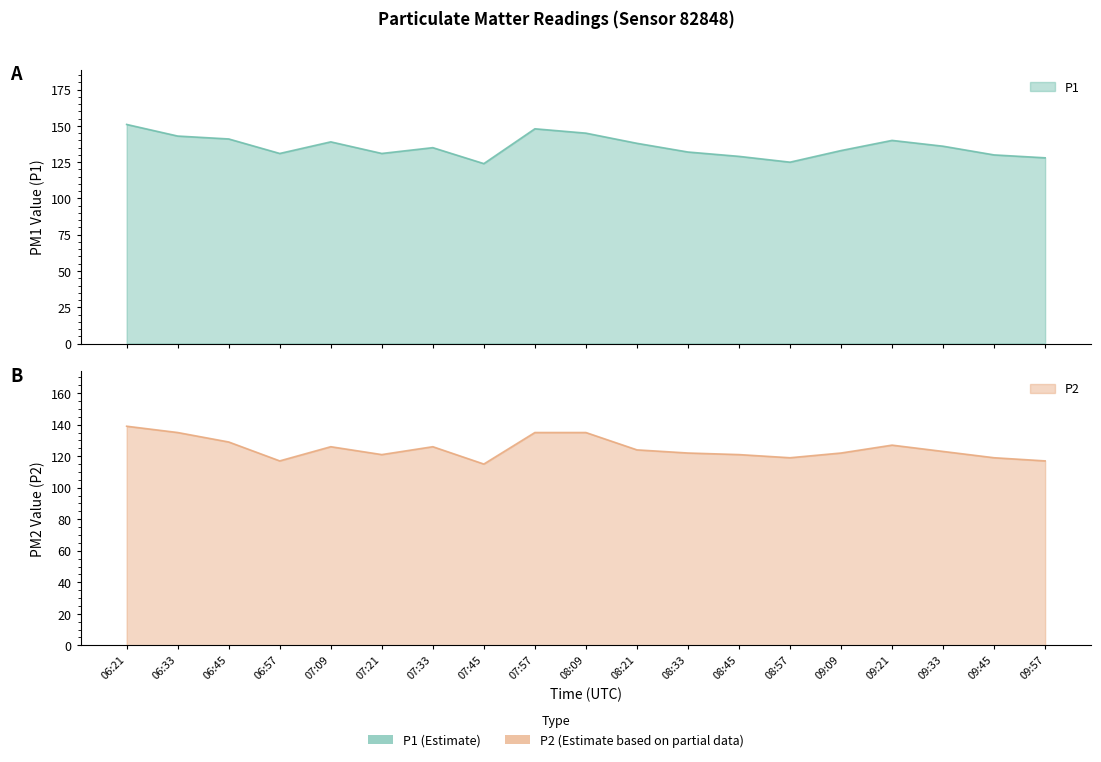

At 09:57, list the series in order from largest to smallest.

P1, P2